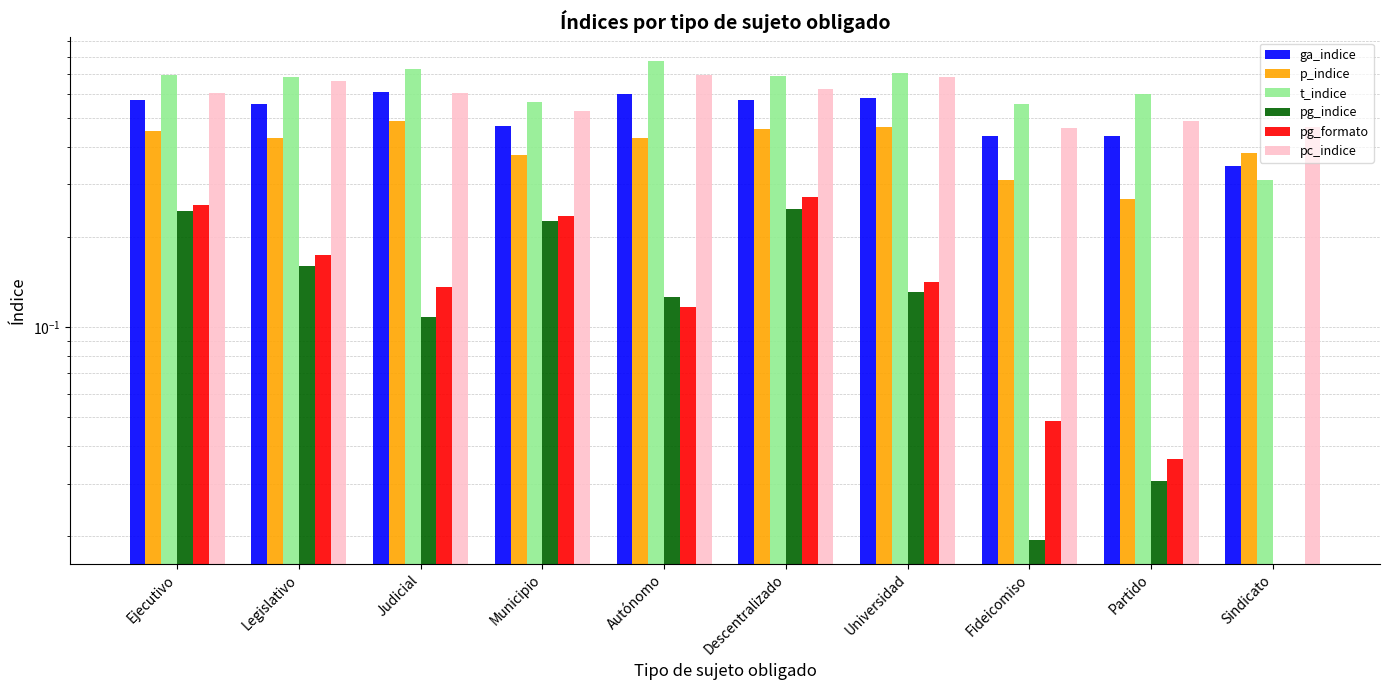

What is the total value across all series at Fideicomiso?

1.8